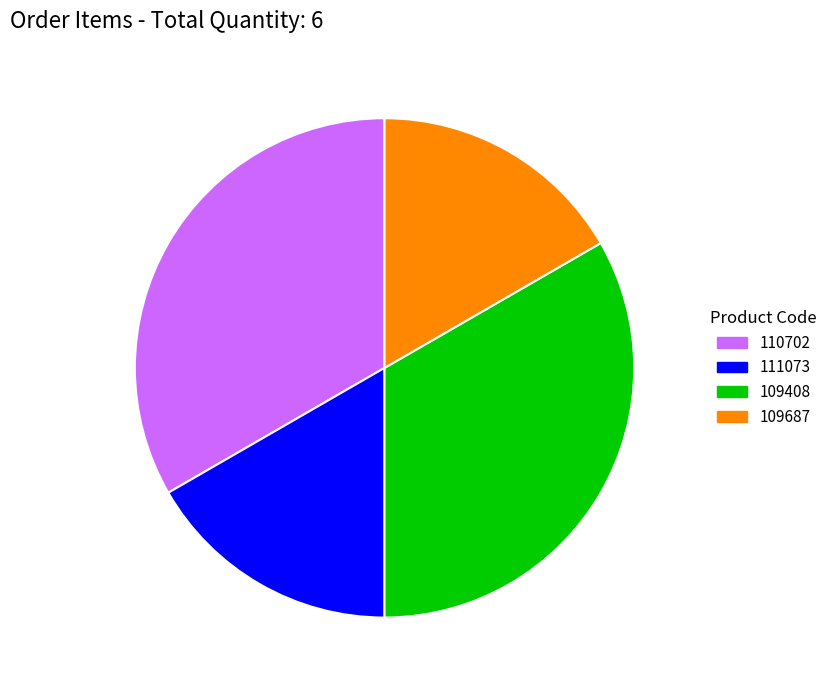

Approximately how many times larger is the value at 111073 compared to 109687?

1.0